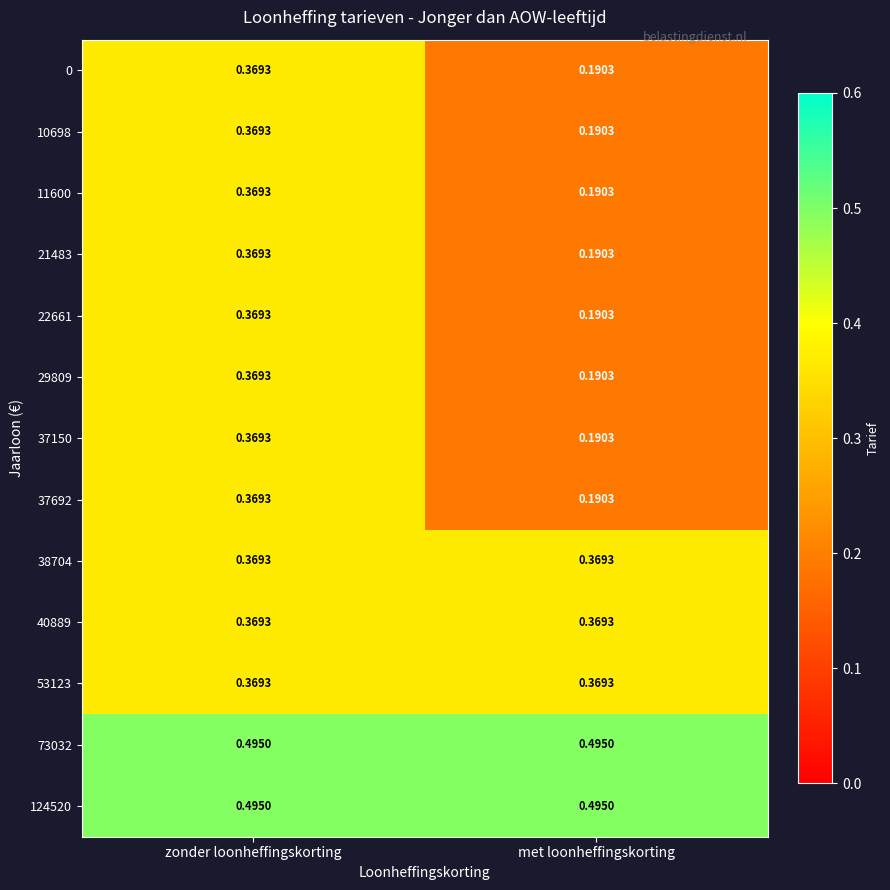

Is the value of 40889 at zonder loonheffingskorting greater than the value of 73032 at zonder loonheffingskorting?

No